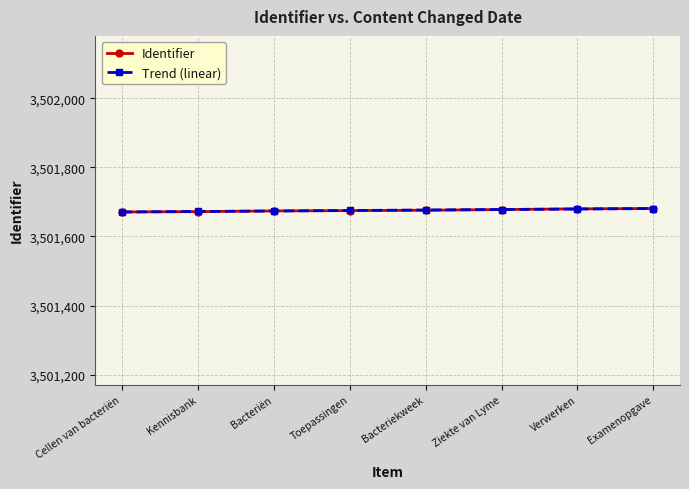

What is the sum of the Trend (linear) values at Bacteriekweek and Verwerken?

7003356.3